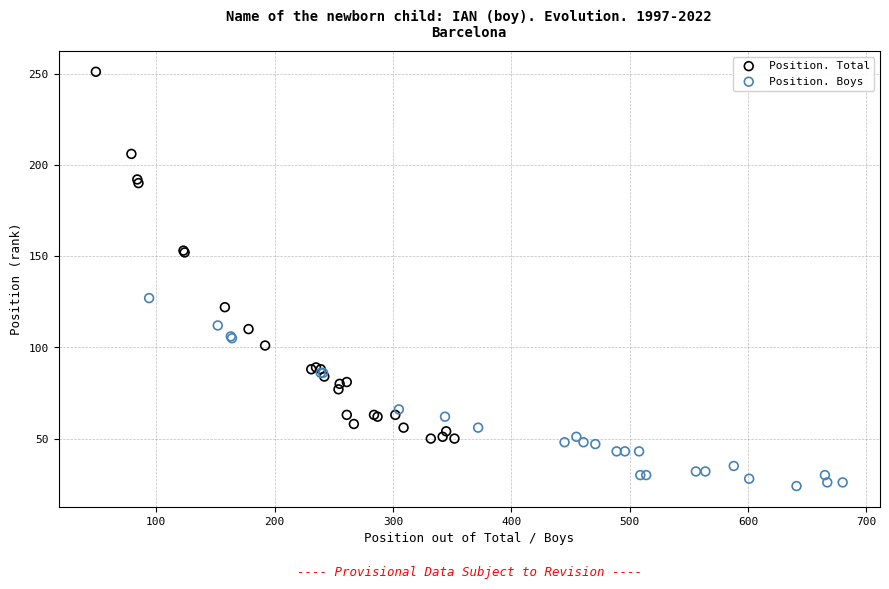

Which series reaches the maximum Y coordinate?

Position. Total